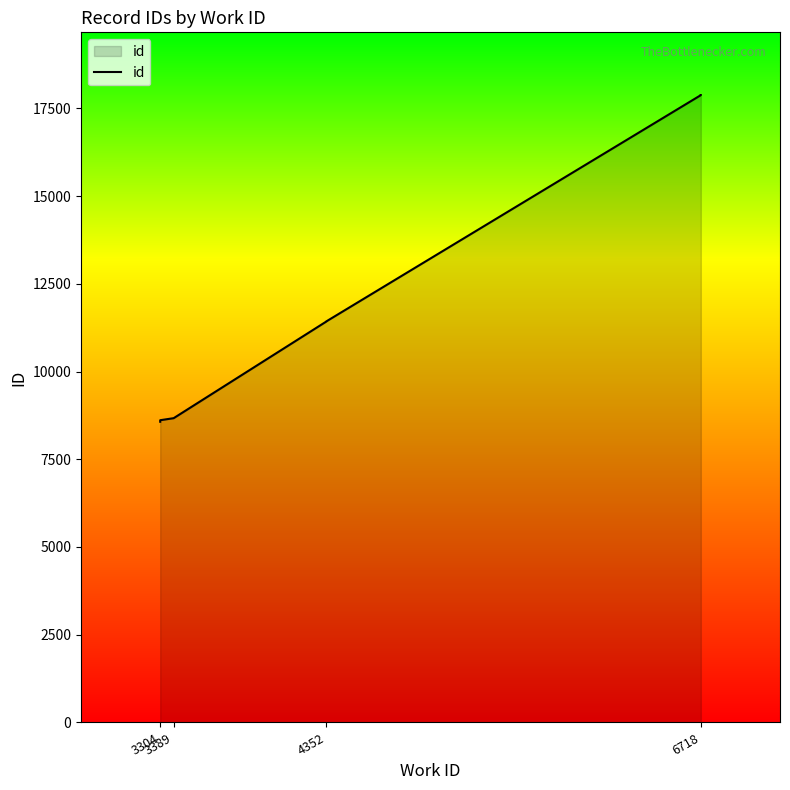

What is the maximum value shown in the chart?

17878